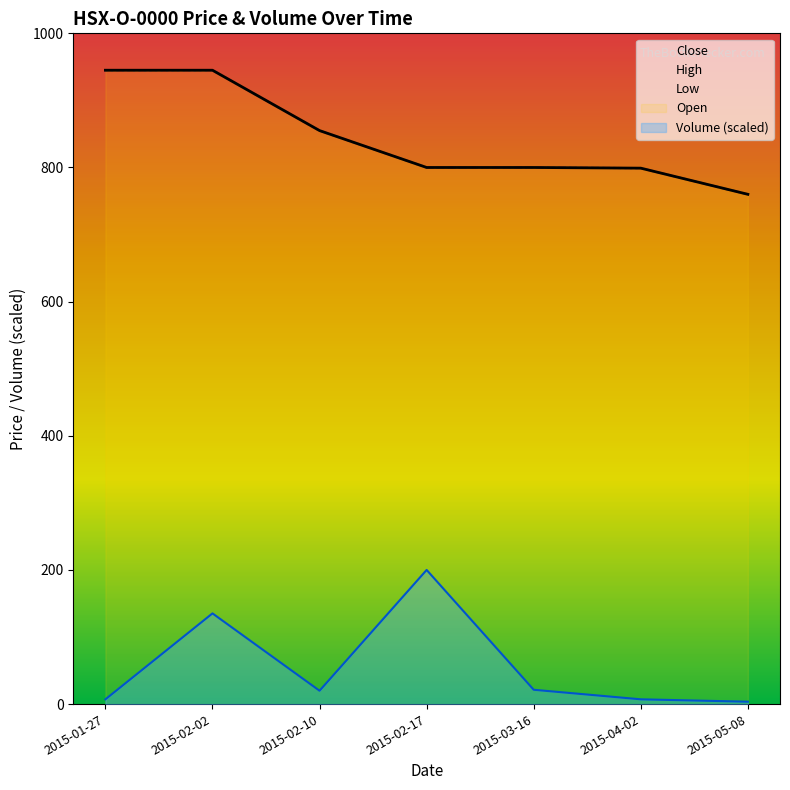

What is the average value of the Close series?

843.4